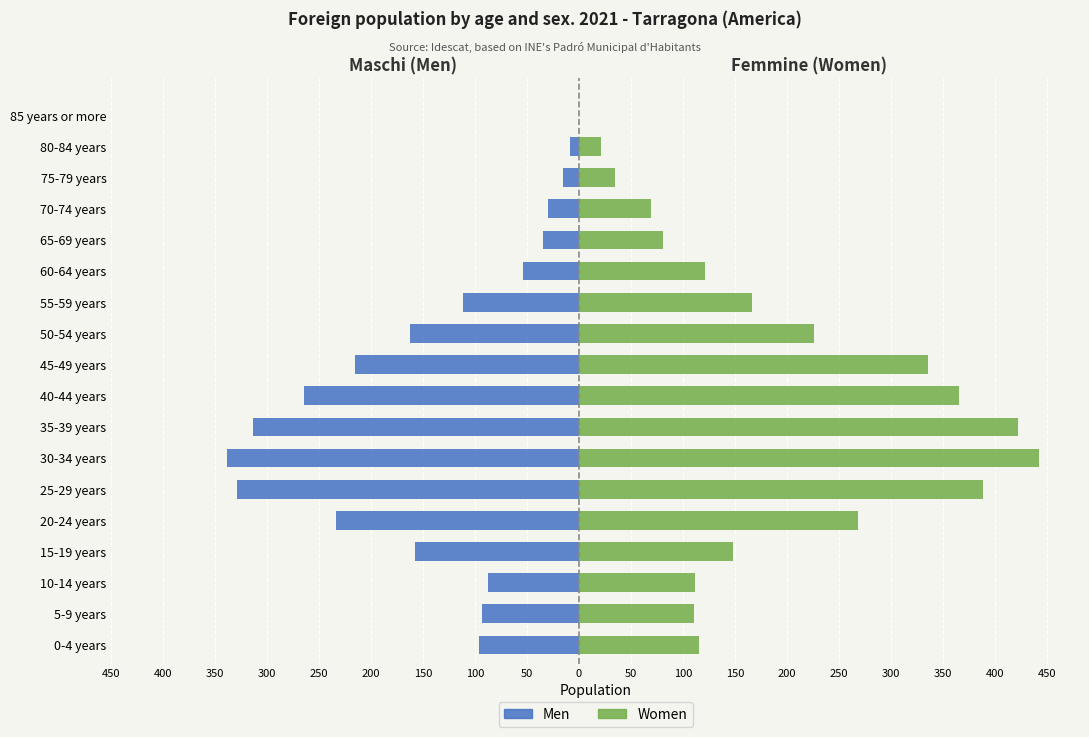

Are the bars grouped side by side (vs. stacked)?

Yes